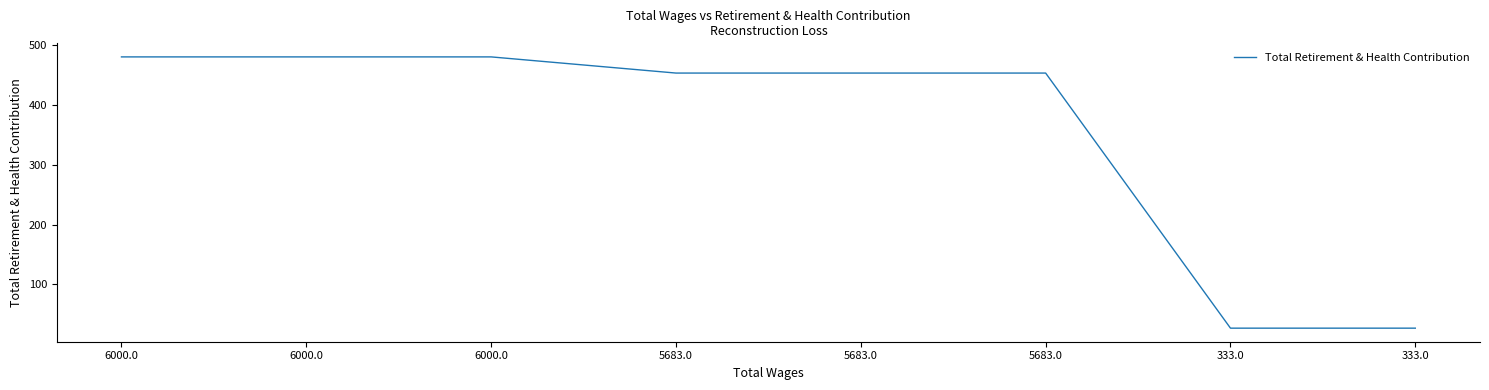

True or false: the data shows 247 at 6000.0.

False